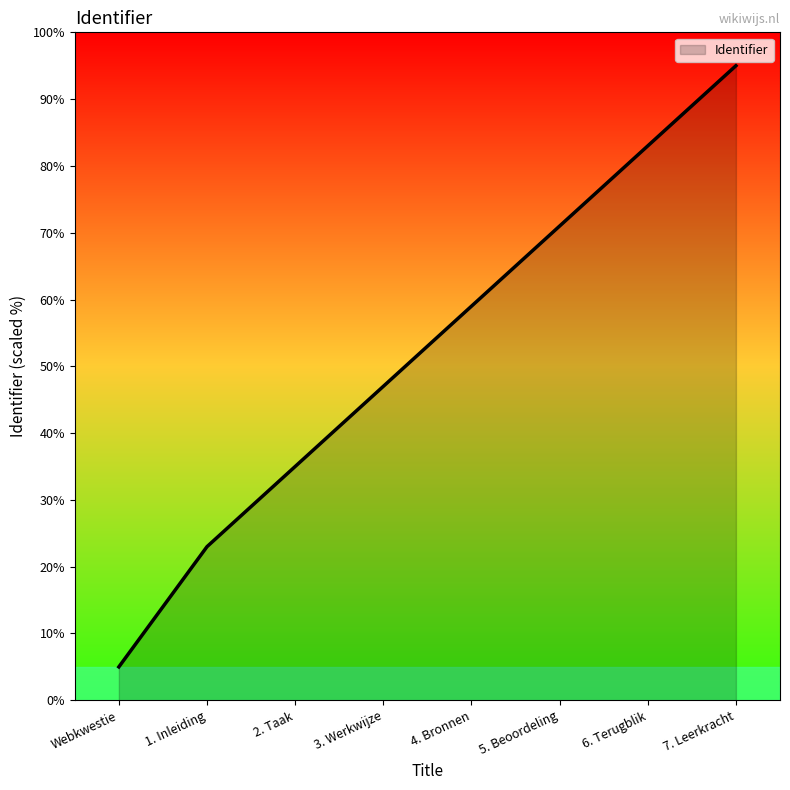

At which label is the value closest to 50?

3. Werkwijze